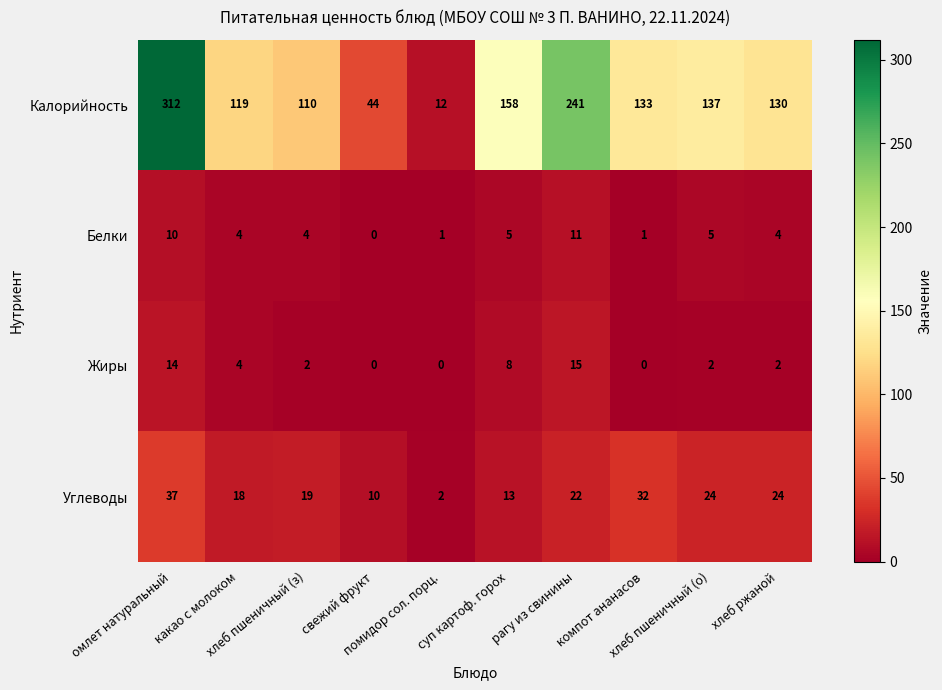

How many data points does each series have?

10